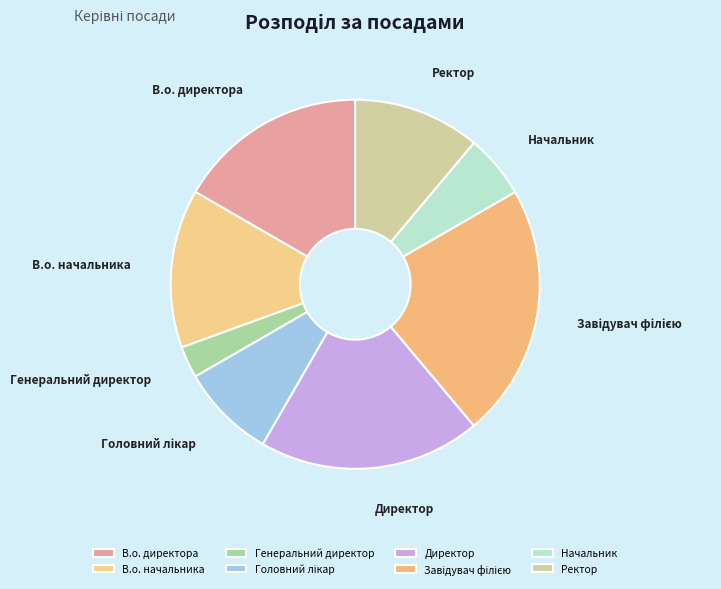

Is there a majority slice in this chart?

No